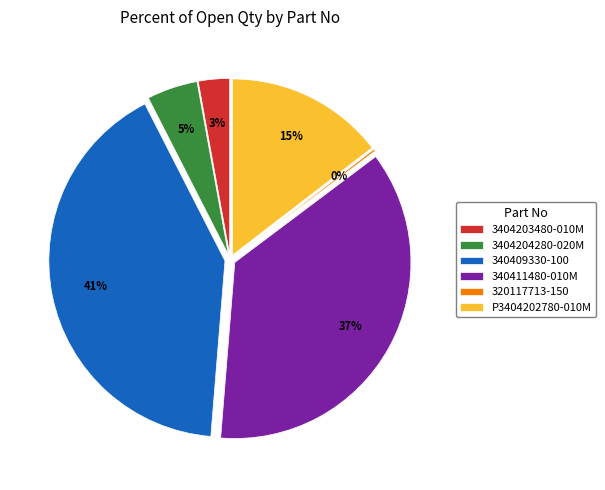

Which slice is the largest?

340409330-100